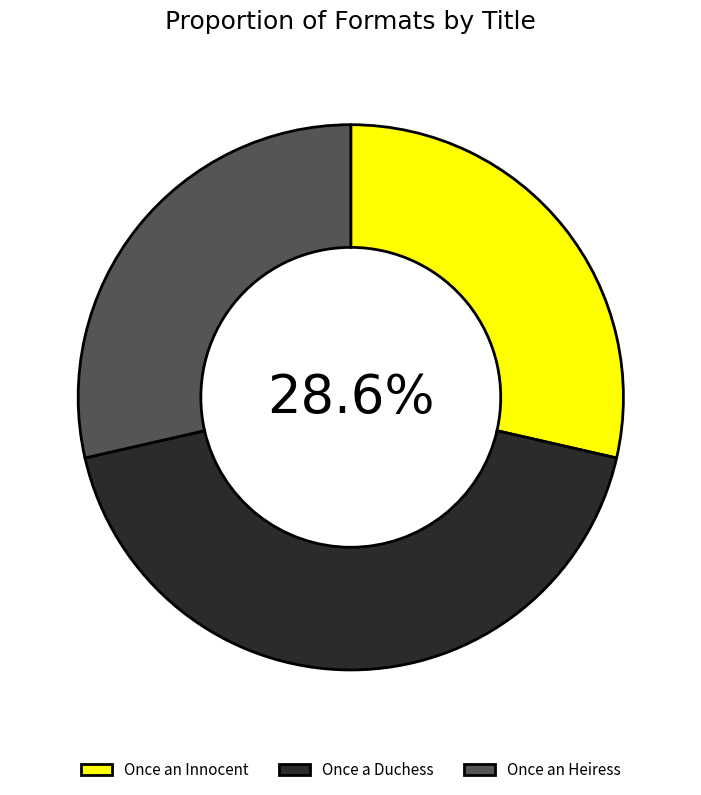

Is there a majority slice in this chart?

No